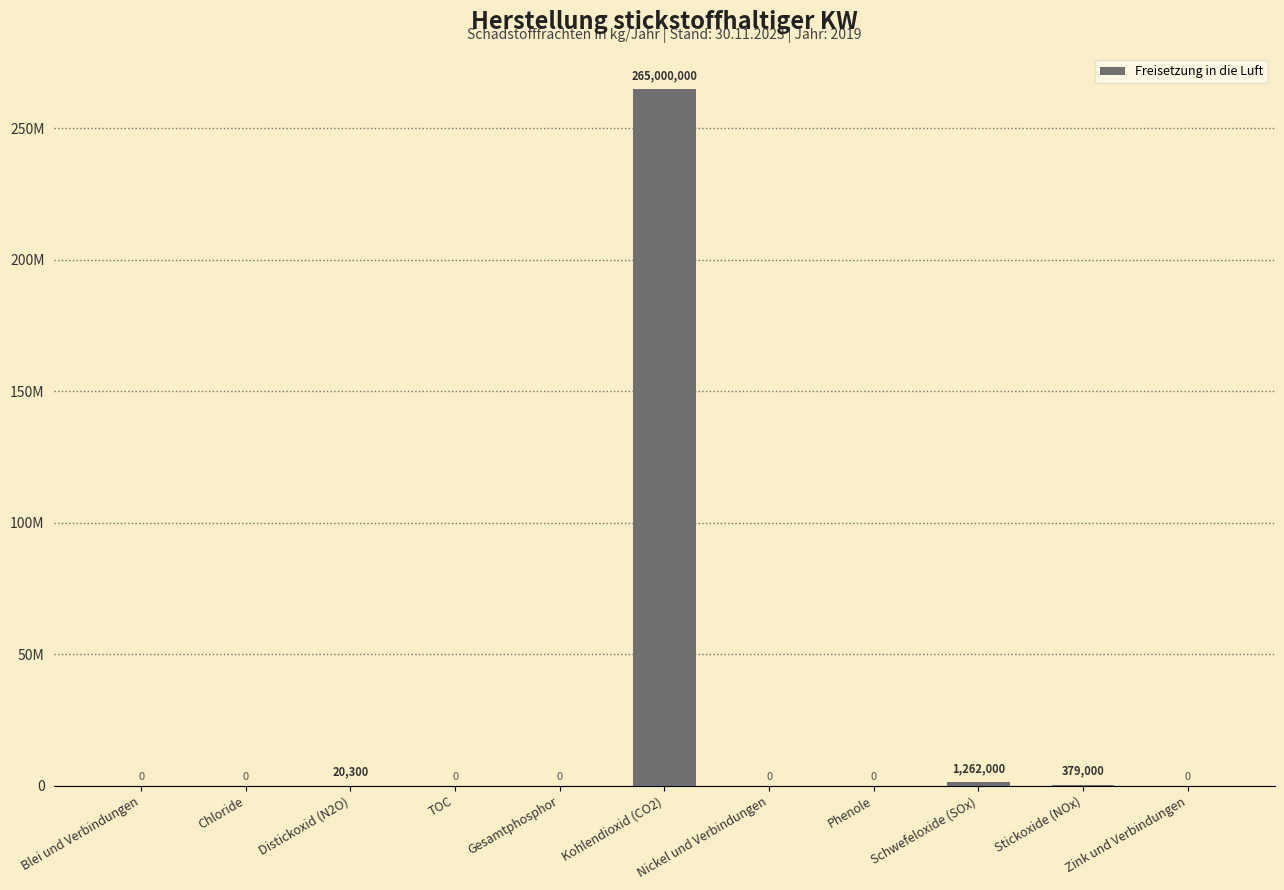

Reading left to right, what are all the values shown in this chart?

0	0	20300	0	0	265000000	0	0	1262000	379000	0